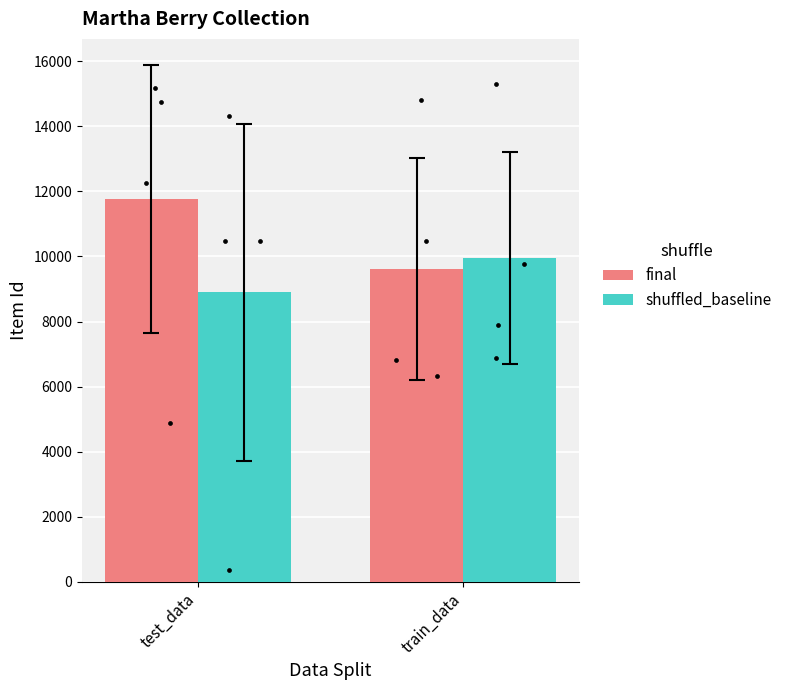

Which series has the widest spread of Y values?

final